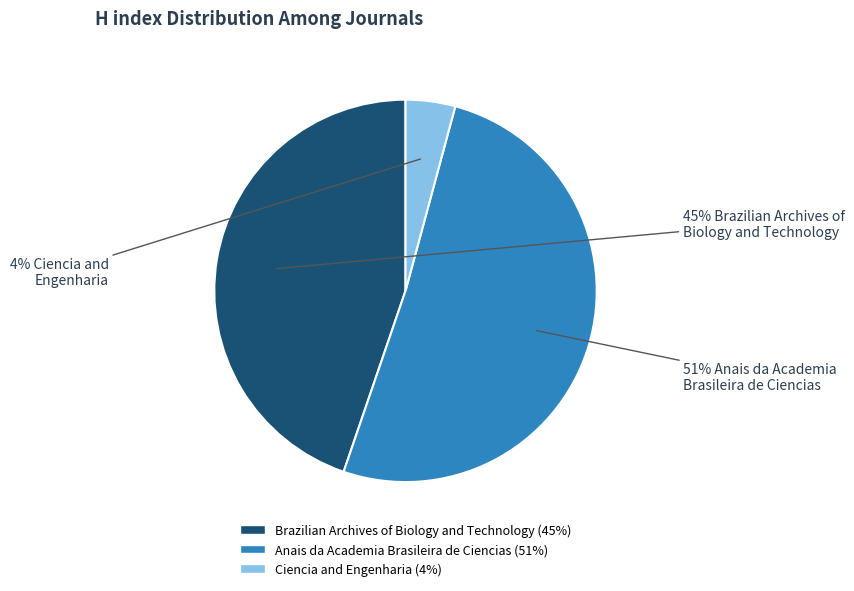

Which category accounts for the majority?

Anais da Academia Brasileira de Ciencias